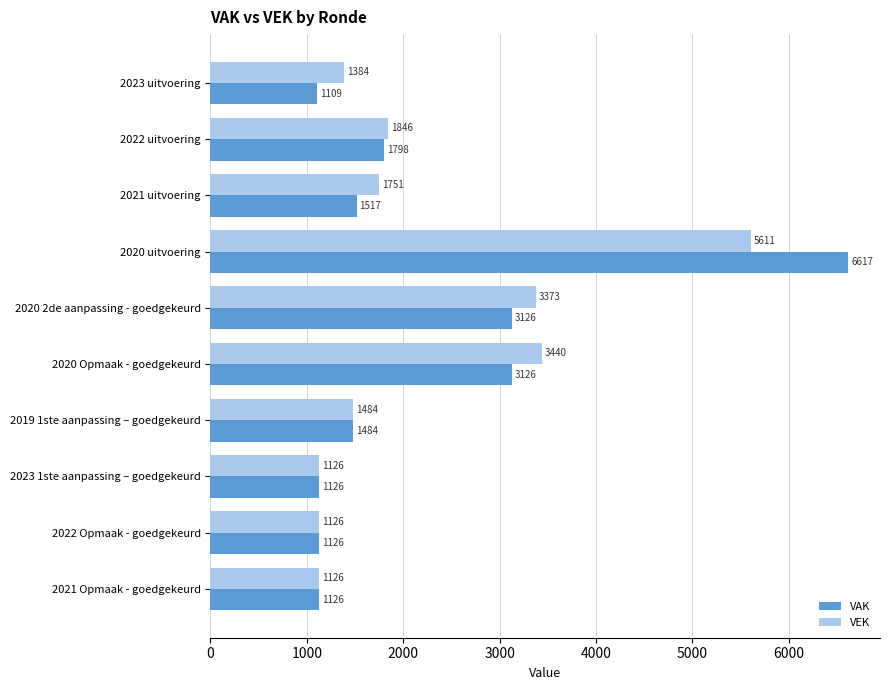

Which series has the largest total across all categories?

VEK